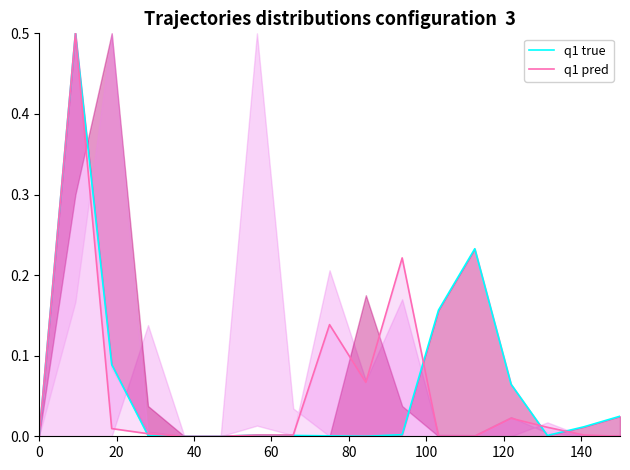

Reading left to right, transcribe all the data shown in this chart.

q1 true: 0.0	0.5	0.1	0.0	0.0	0.0	0.0	0.0	0.0	0.0	0.0	0.2	0.2	0.1	0.0	0.0	0.0
q1 pred: 0.0	0.5	0.0	0.0	0.0	0.0	0.0	0.0	0.1	0.1	0.2	0.0	0.0	0.0	0.0	0.0	0.0